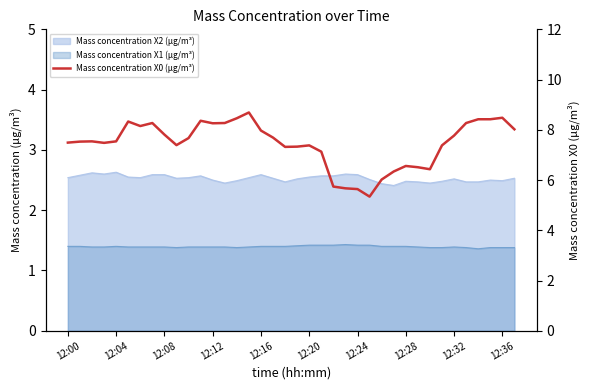

How many points are lower than both their immediate neighbors (excluding endpoints)?

7